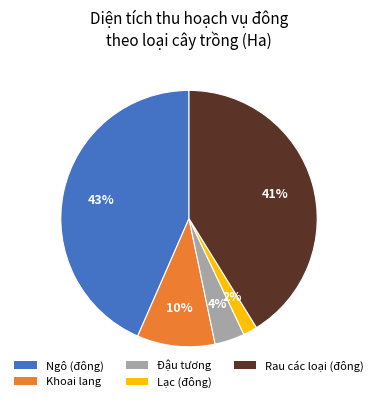

Which slice is the smallest?

Lạc (đông)